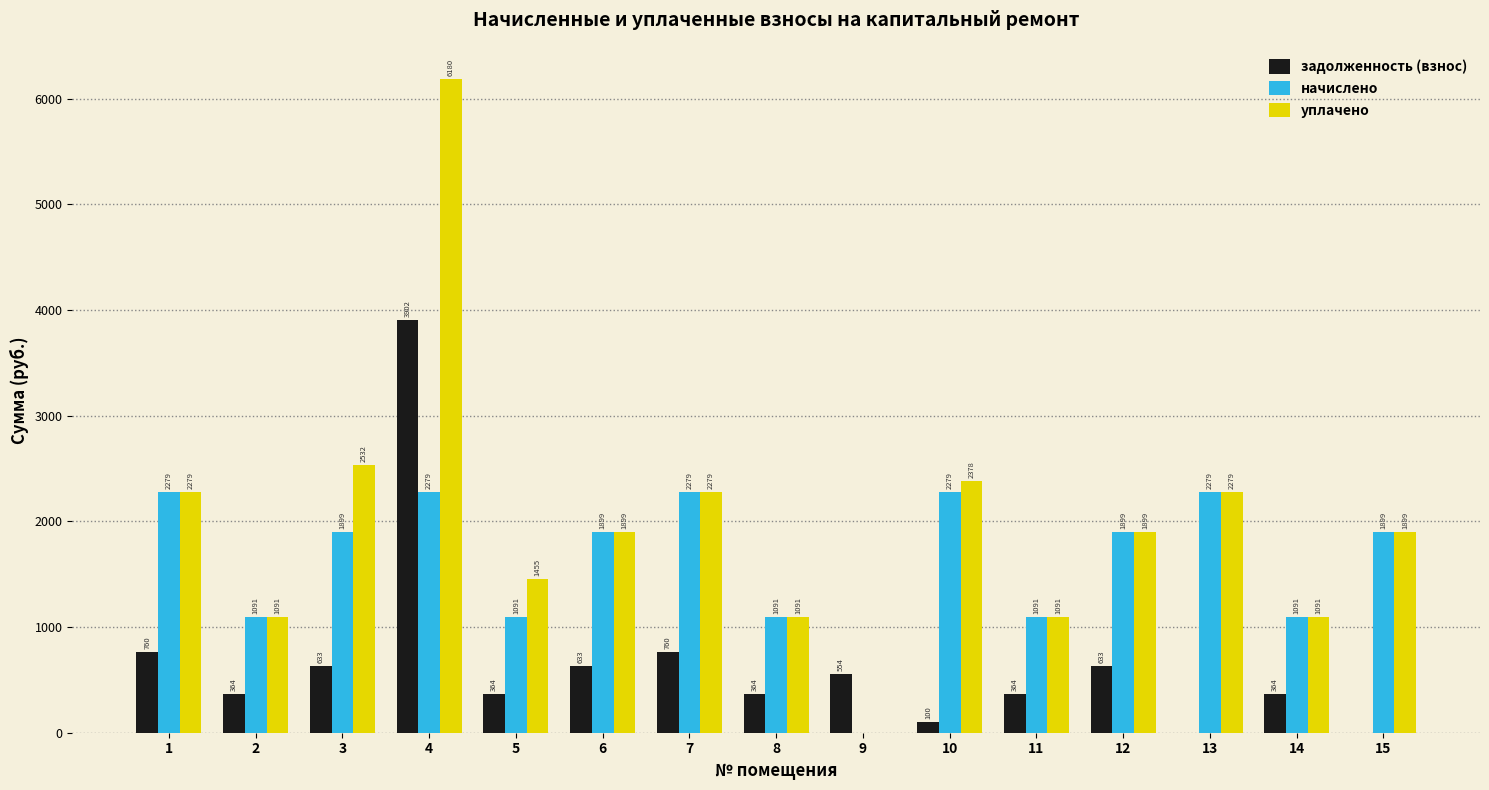

What is the total value across all series at 1?

5316.6